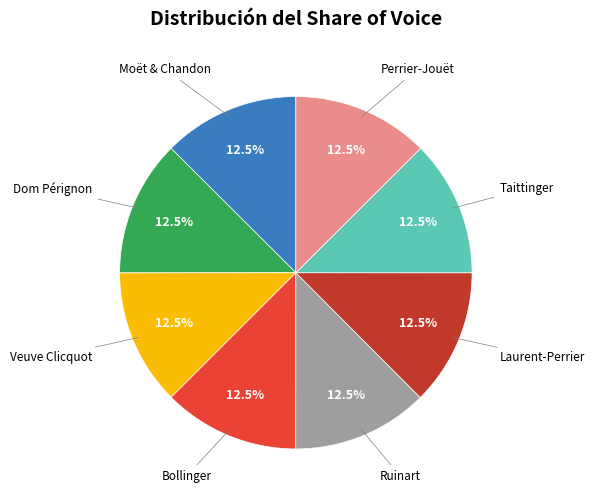

Approximately how many times larger is the value at Bollinger compared to Dom Pérignon?

1.0